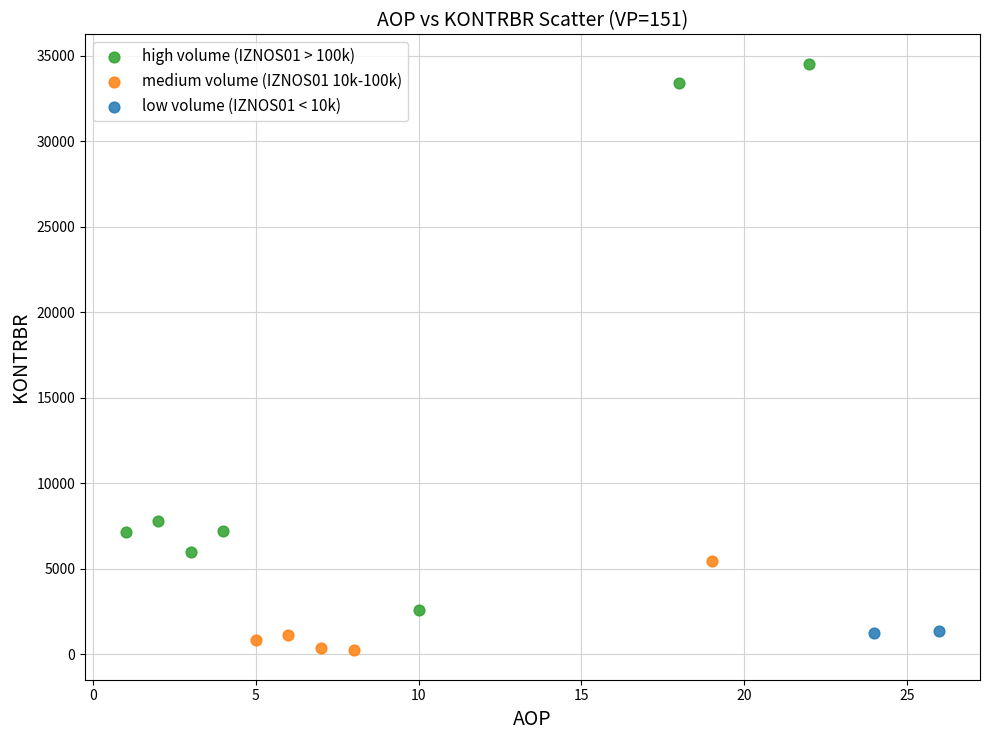

Which series has the largest Y range (max minus min)?

high volume (IZNOS01 > 100k)